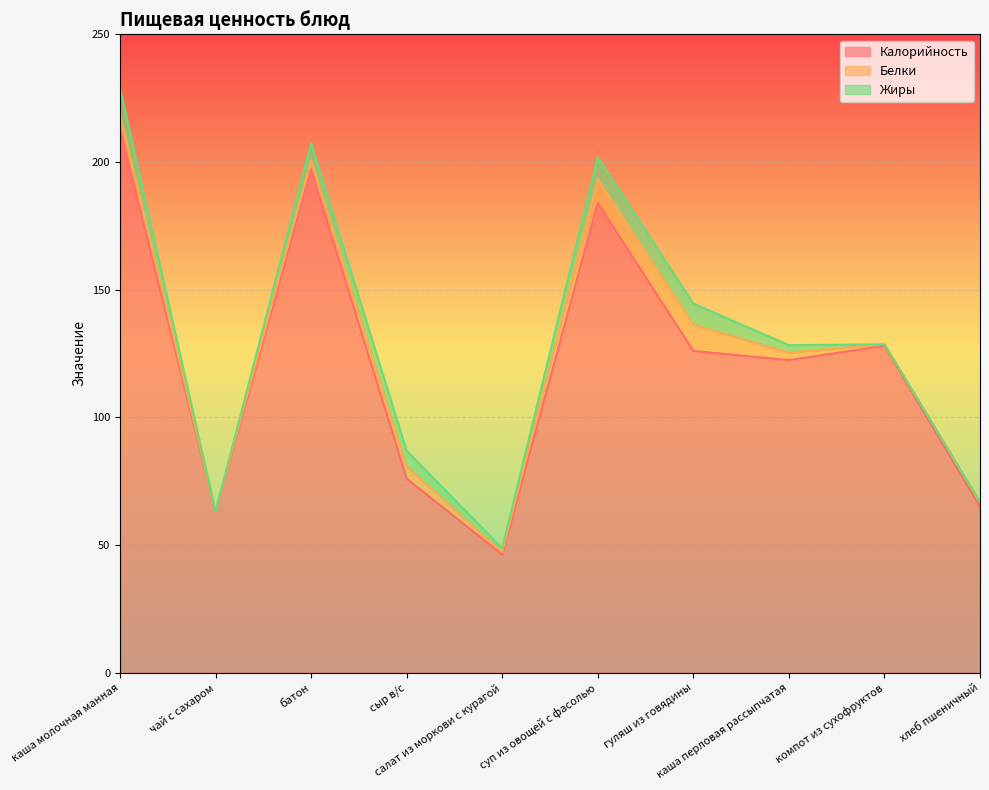

What position from the right is суп из овощей с фасолью?

5